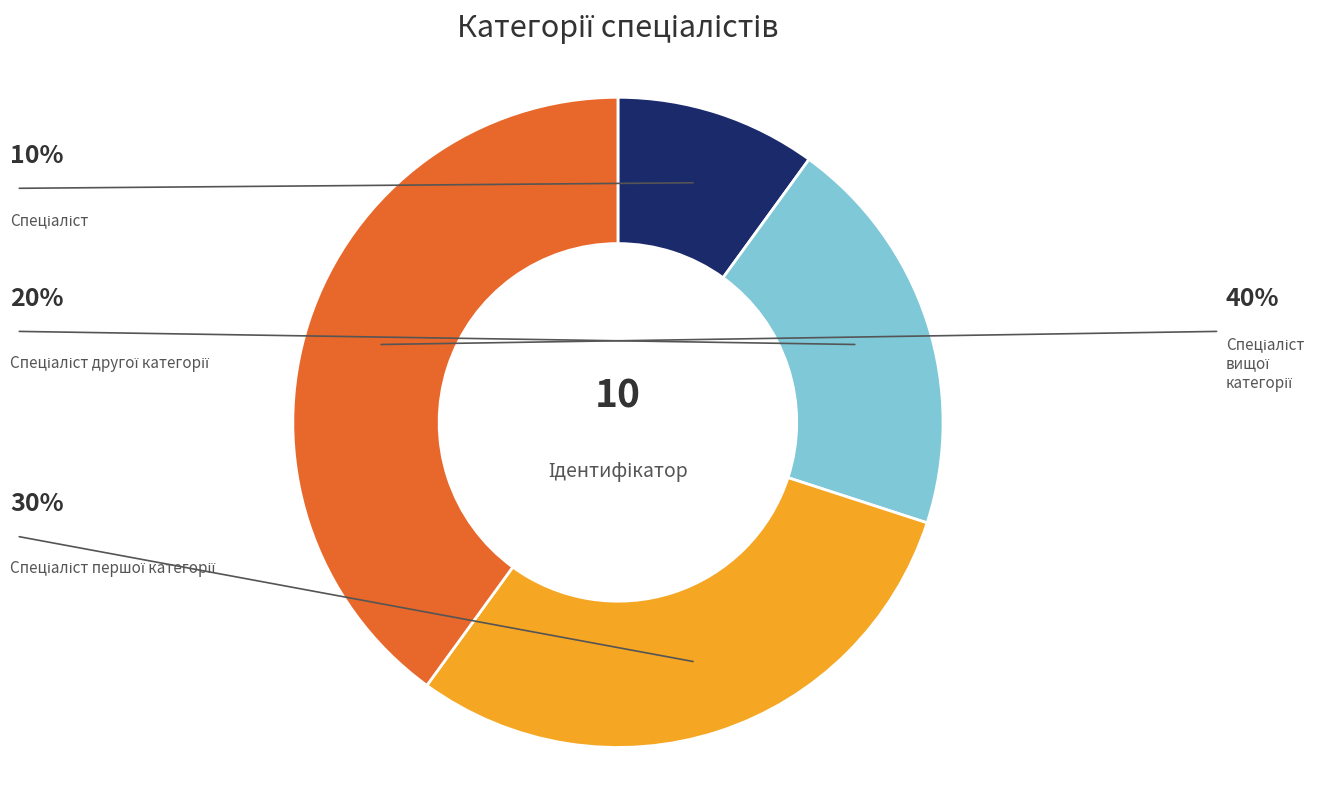

What percentage do Спеціаліст вищої категорії and Спеціаліст першої категорії together represent?

70.0%